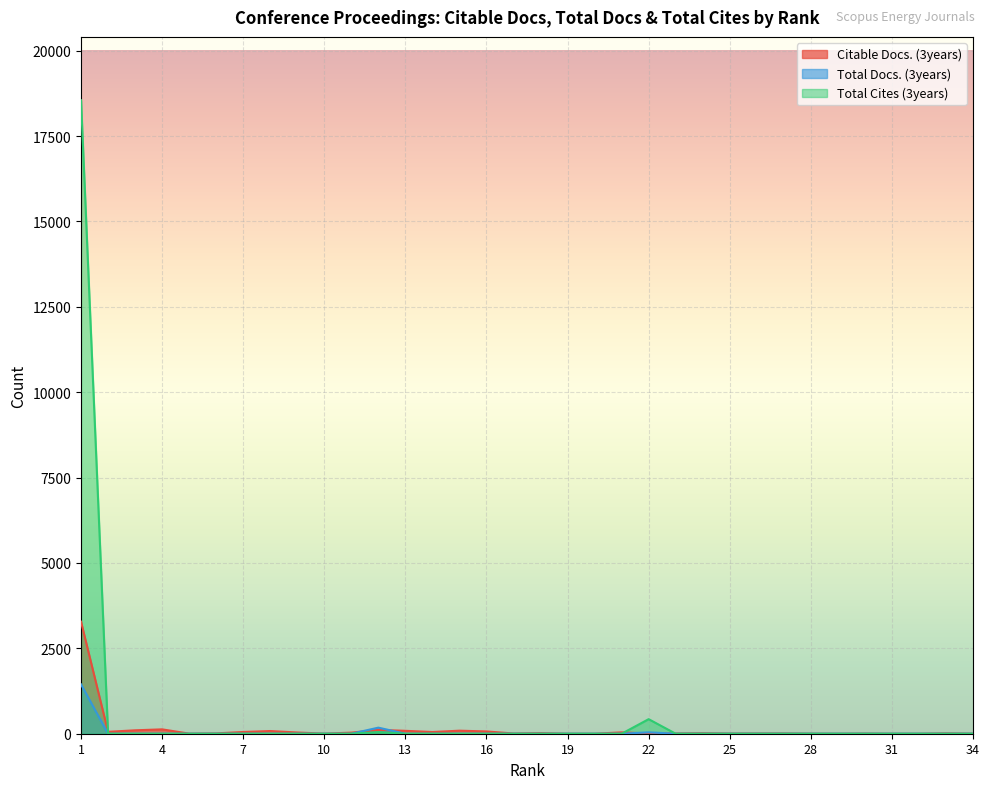

At which label does Citable Docs. (3years) first exceed 12?

1